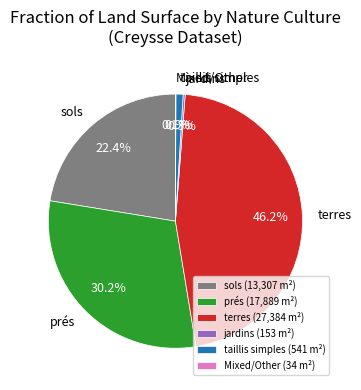

Combined, do sols and terres account for over 50%?

Yes